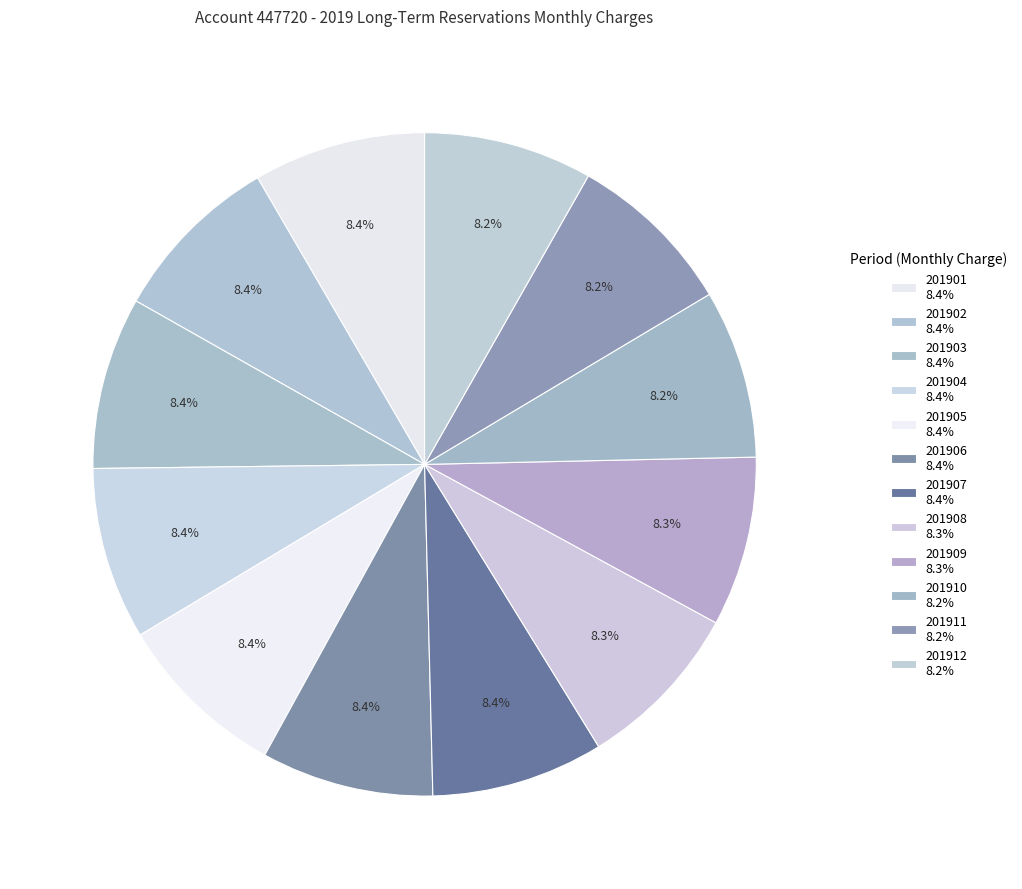

Count the number of slices in the pie.

12